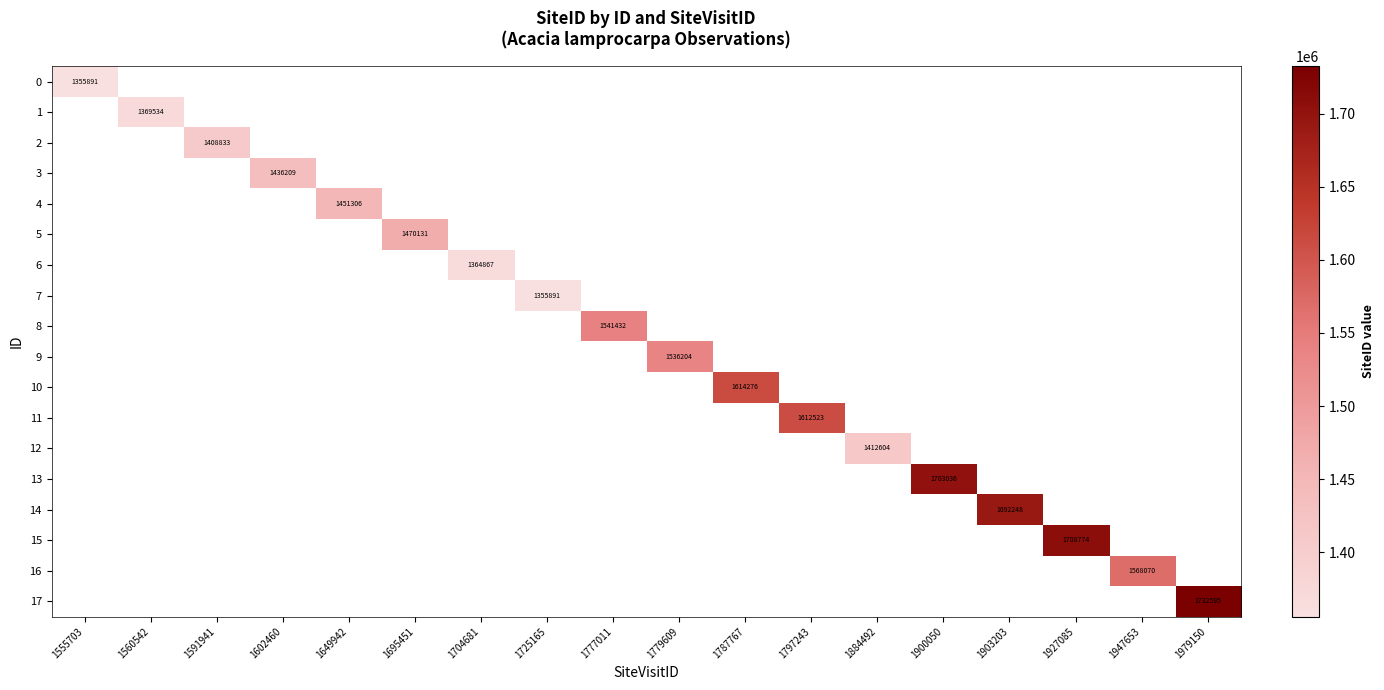

Is the value of 12 at 1797243 greater than the value of 2 at 1602460?

No